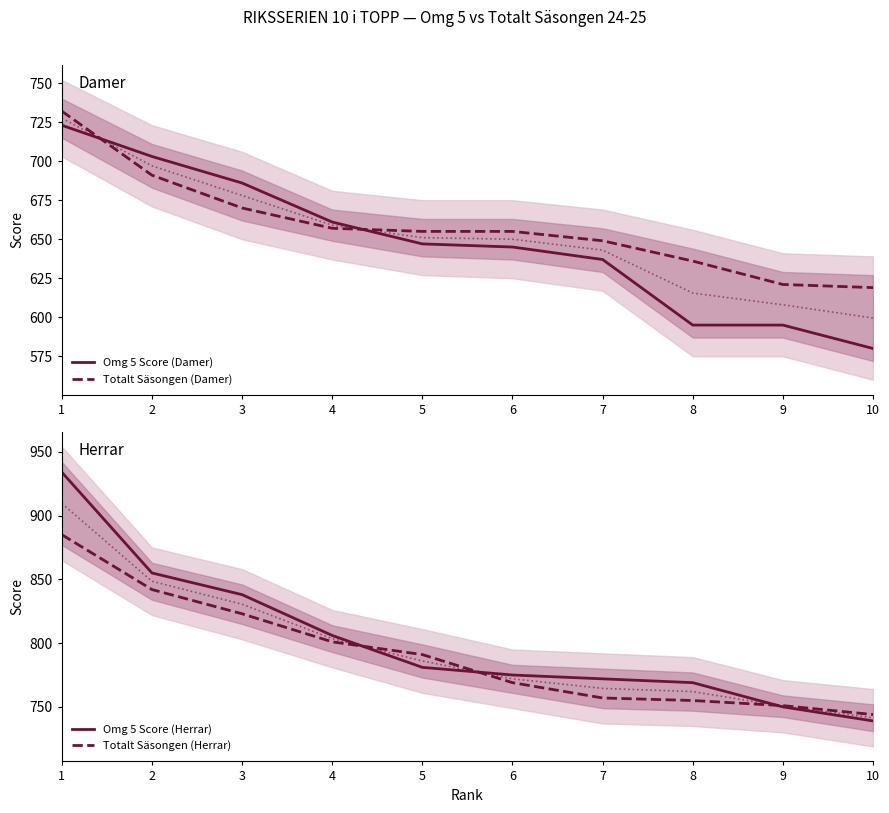

At which category does the chart reach its minimum across all series?

10